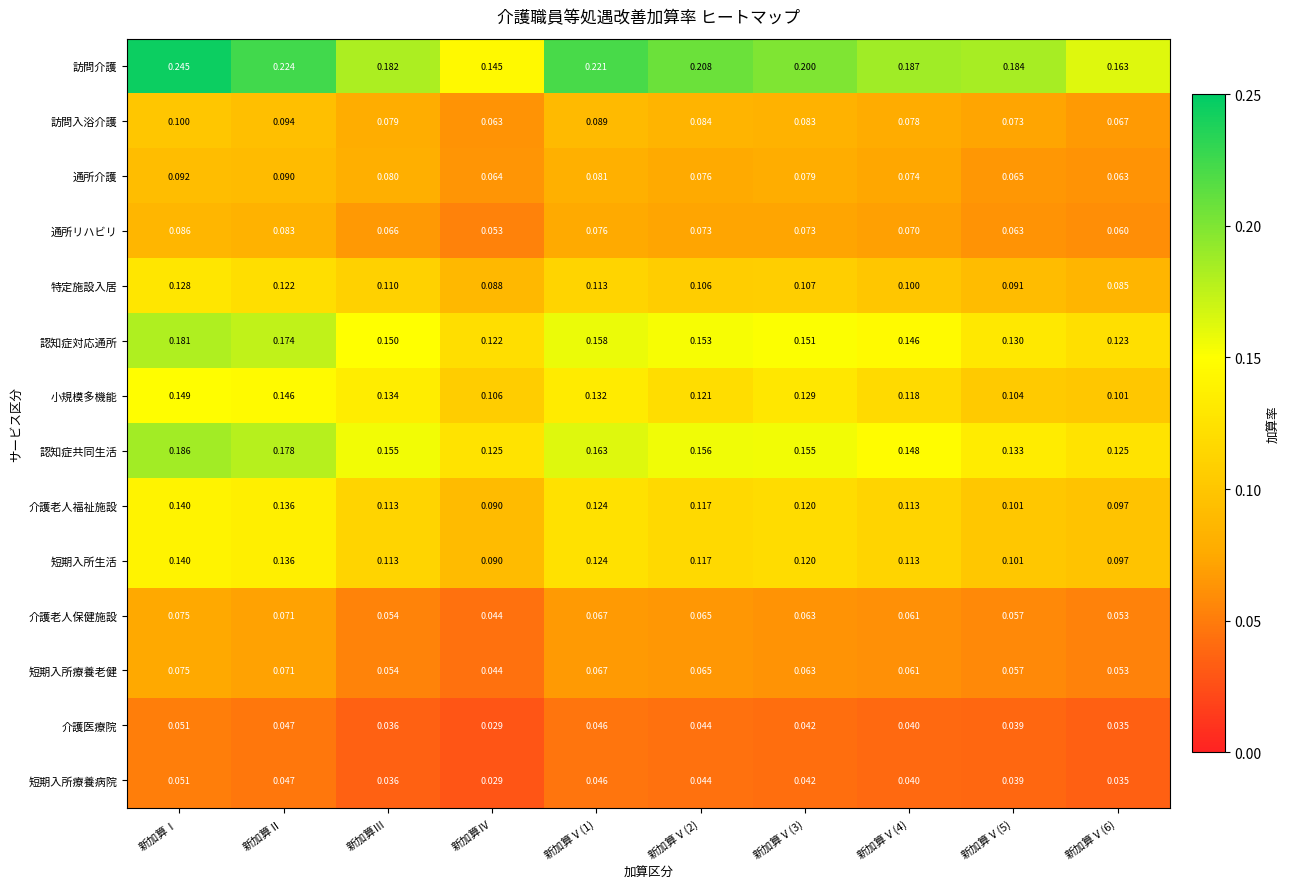

Which category has the highest value across all series?

新加算Ⅰ